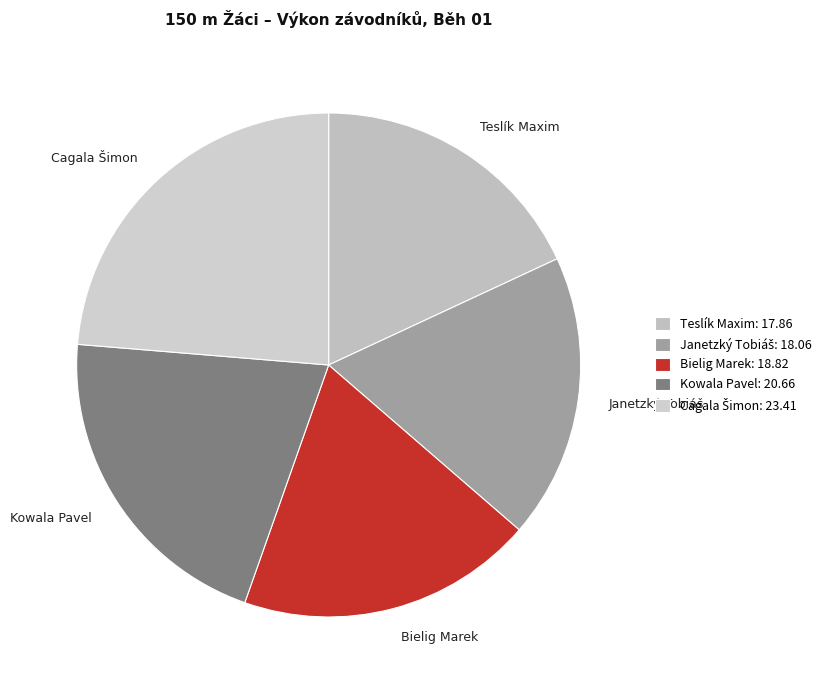

Between Kowala Pavel and Bielig Marek, which is larger?

Kowala Pavel